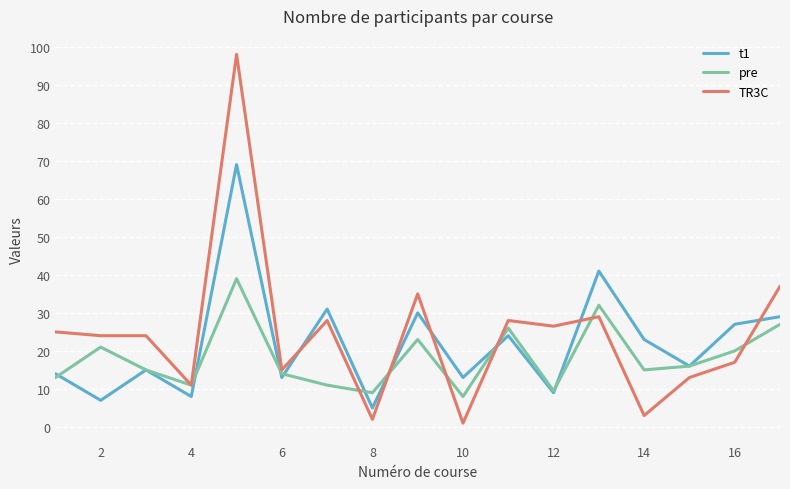

List the series in order of their peak value, lowest first.

pre, t1, TR3C